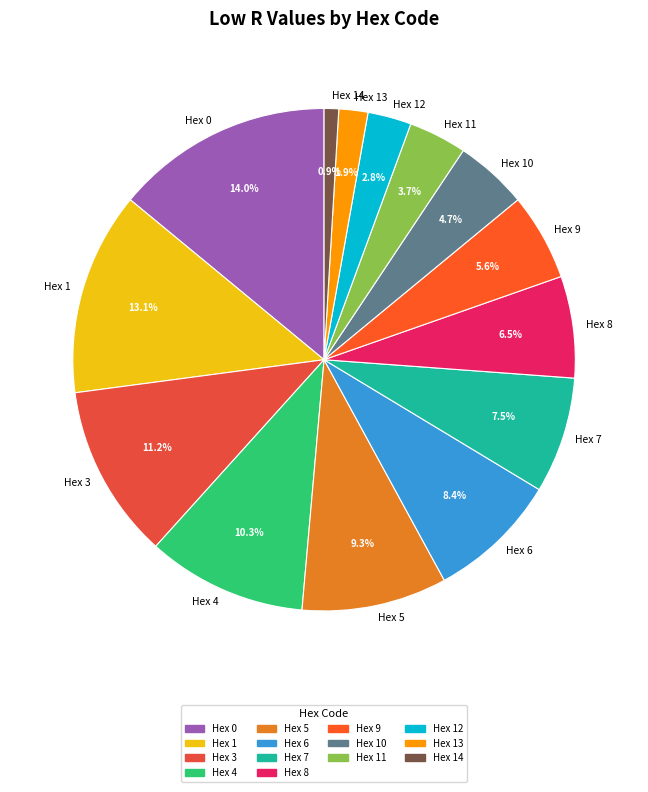

Which has a higher value, Hex 9 or Hex 1?

Hex 1